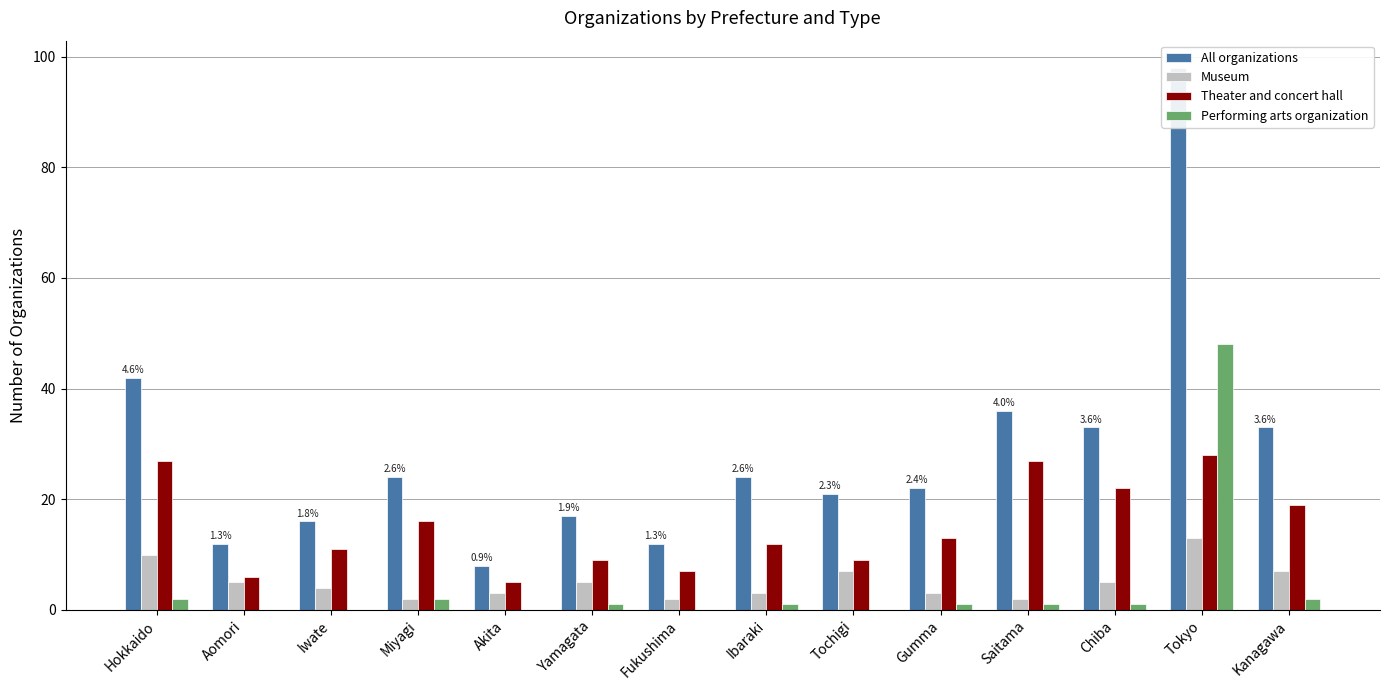

What is the average value of the Theater and concert hall series?

15